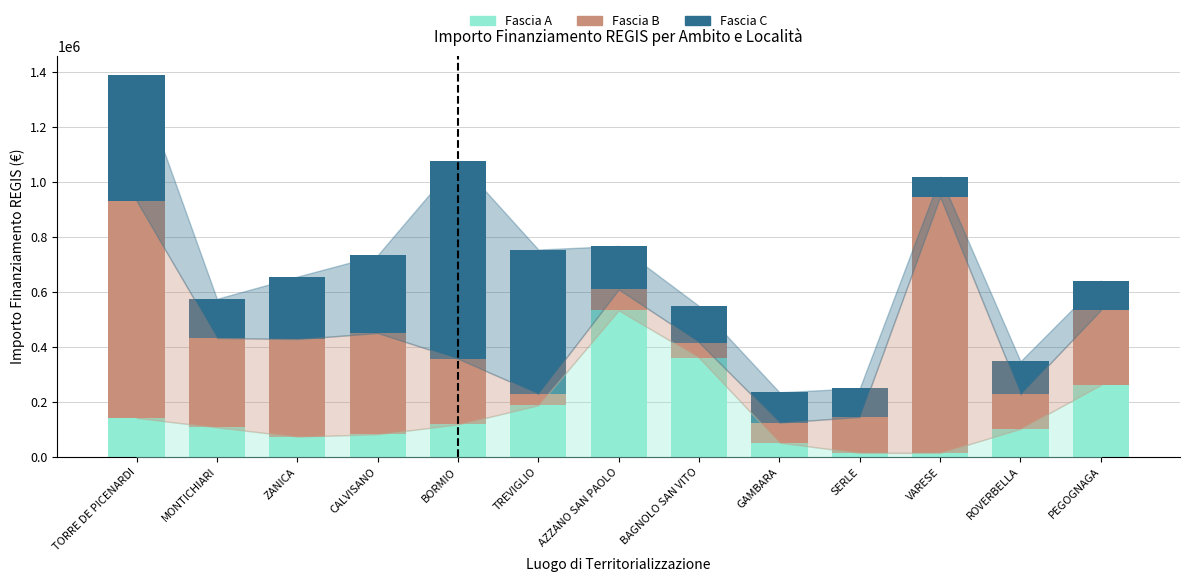

What value does the Fascia A series have at CALVISANO?

83040.0